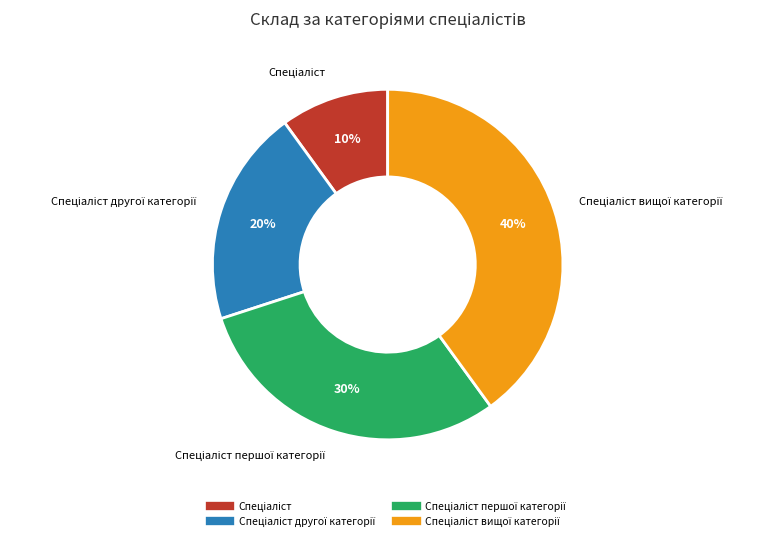

Count the number of slices in the pie.

4